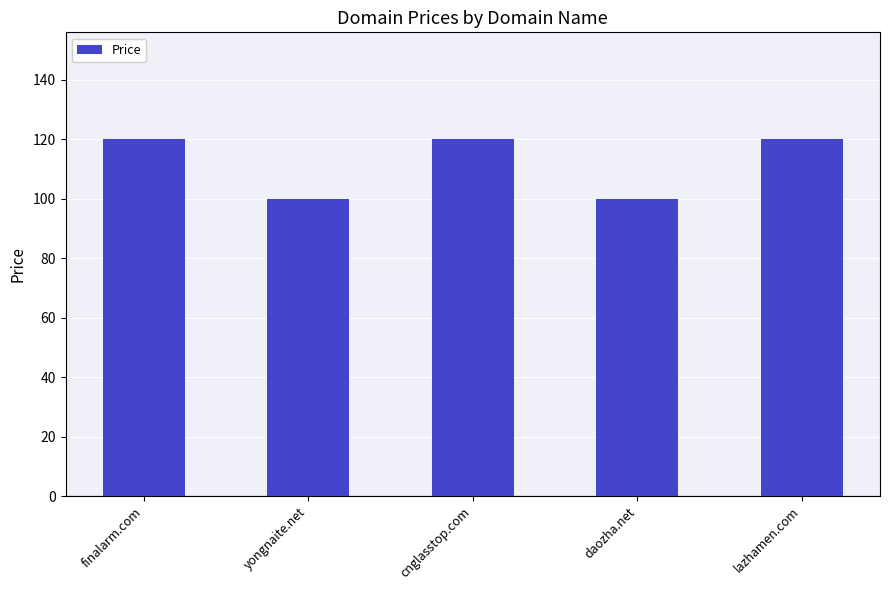

What is the difference between the second highest and minimum values?

20